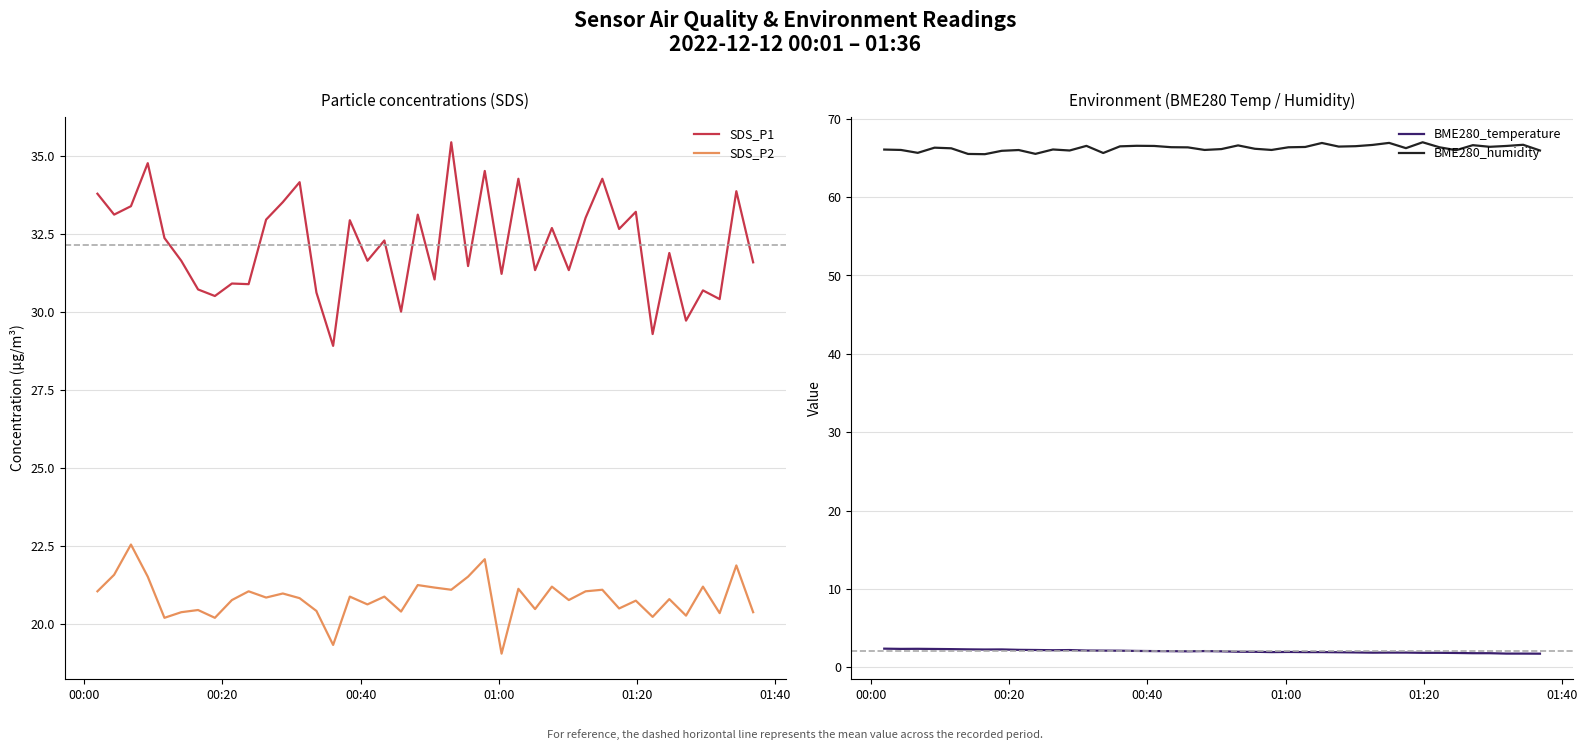

True or false: BME280_humidity and BME280_temperature cross at least once.

False